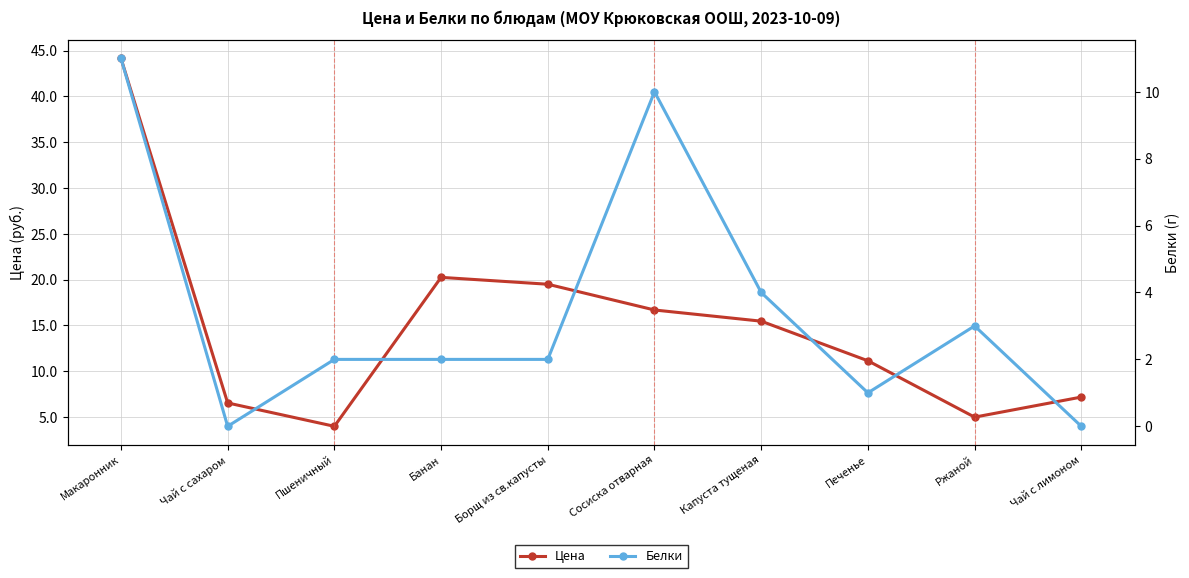

Between Банан and Сосиска отварная, which is larger?

Банан